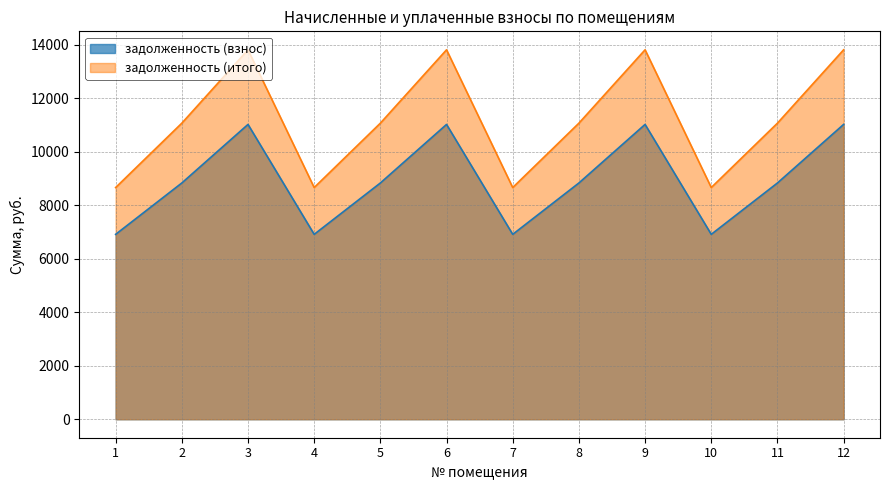

Between 3 and 1, which is larger?

3